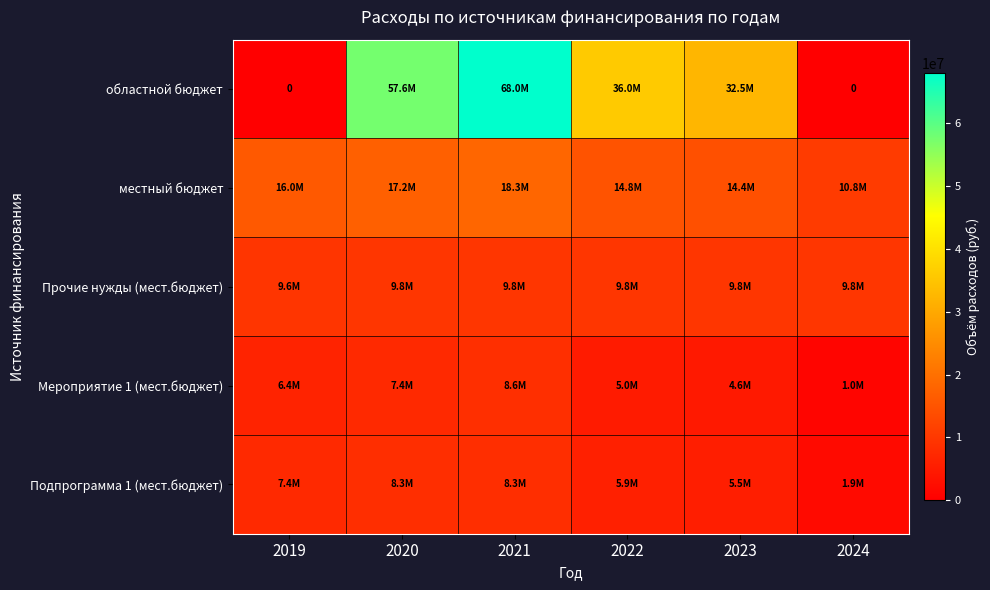

Read the областной бюджет value at 2023.

32506630